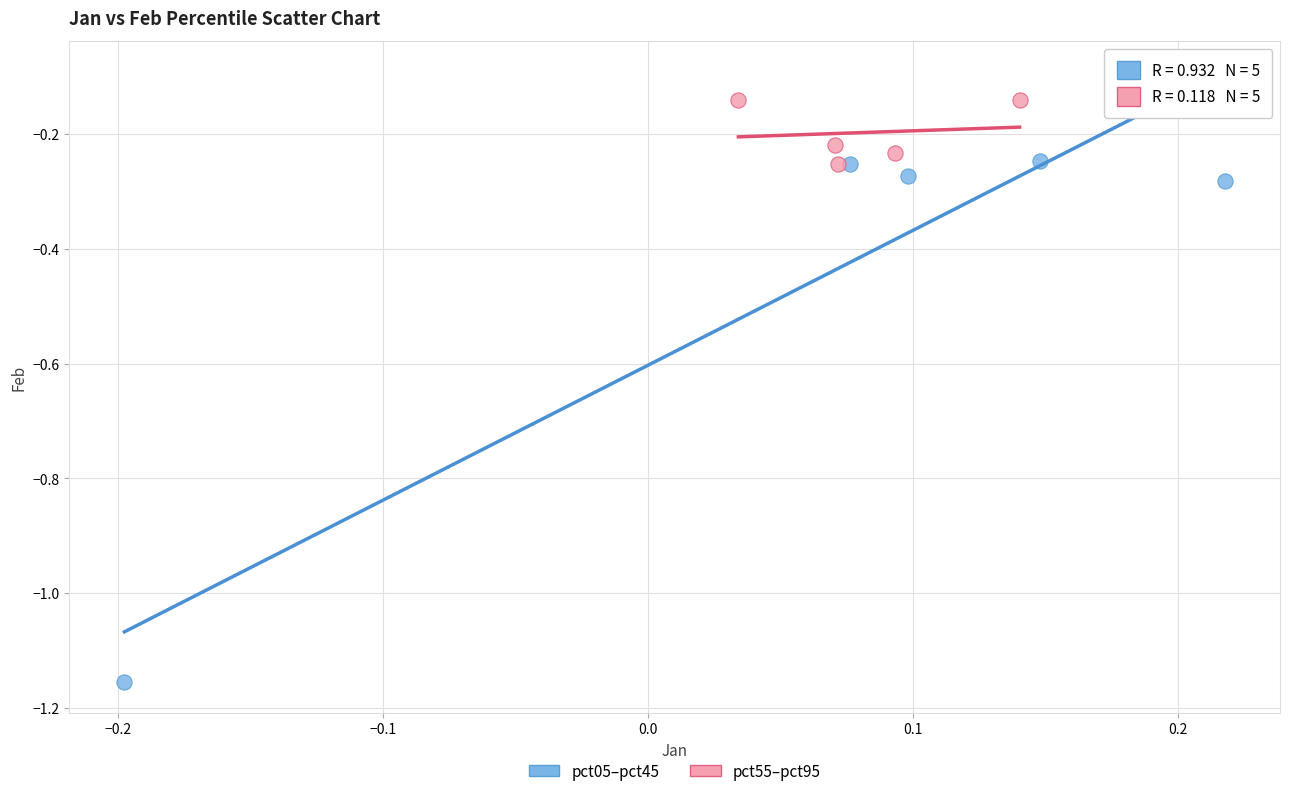

Which series reaches the maximum Y coordinate?

pct55–pct95